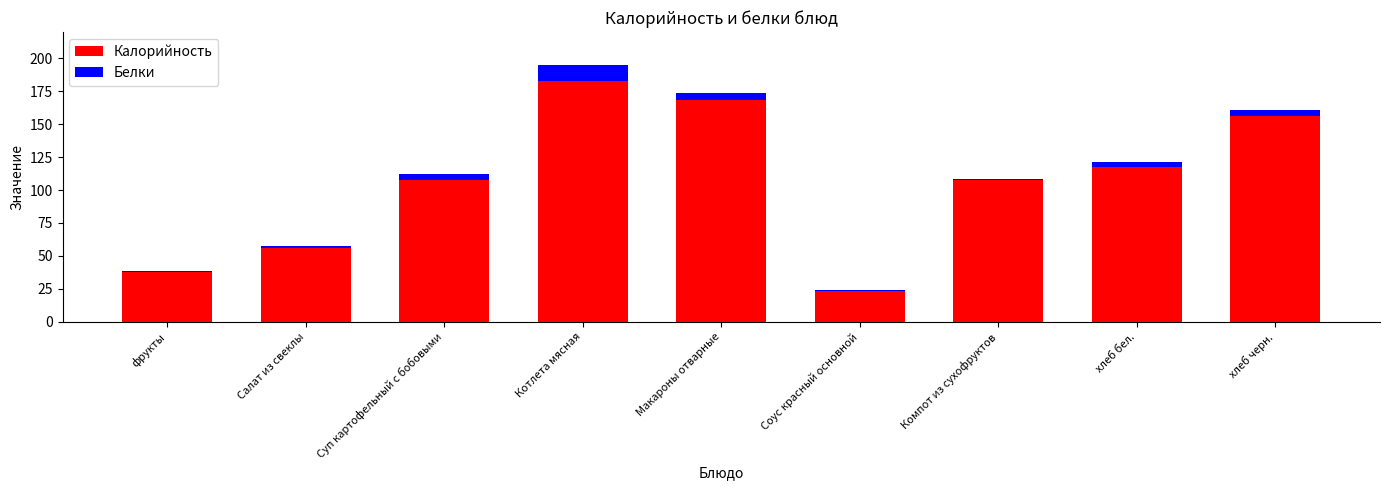

At which label does Калорийность reach its peak?

Котлета мясная